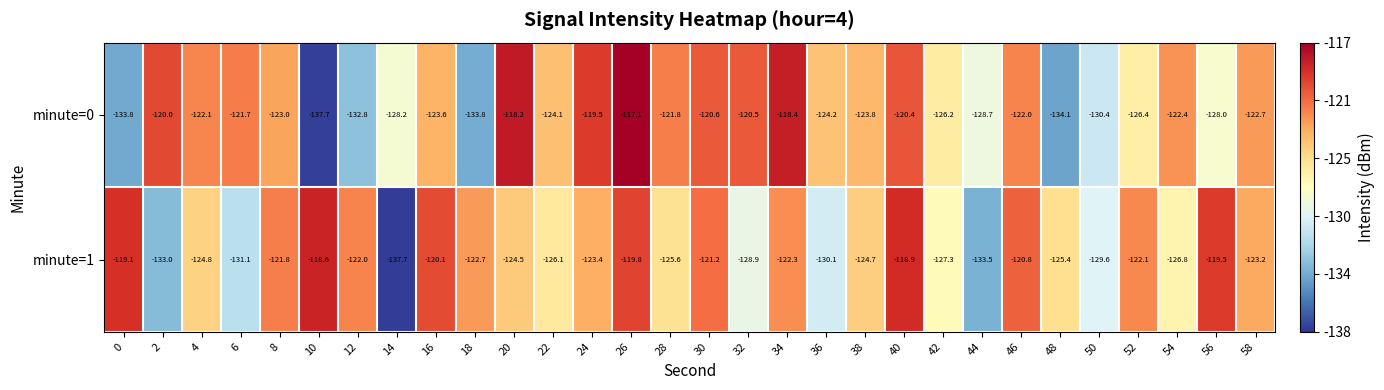

What is the maximum value for minute=0?

-117.1